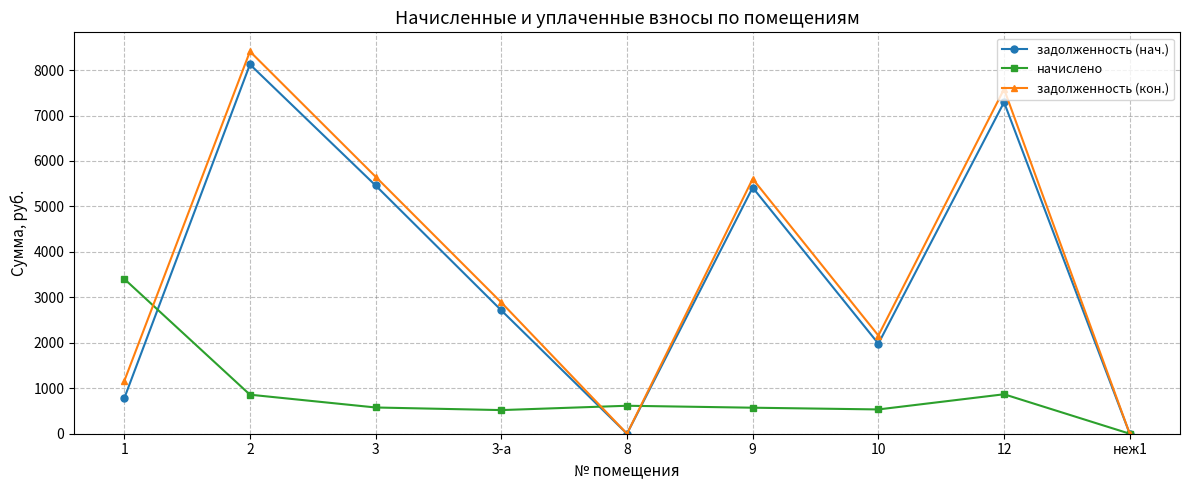

Does the chart have visible grid lines?

Yes